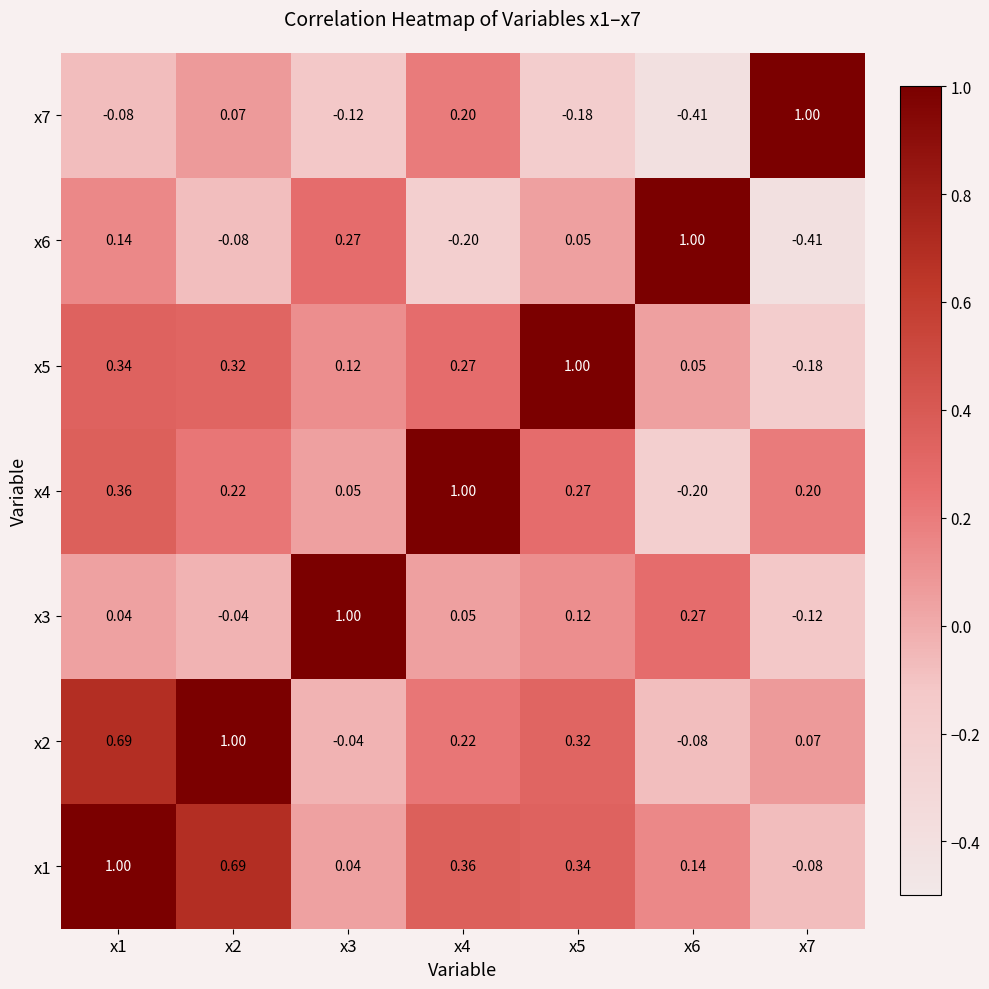

How many distinct data groups are displayed?

7